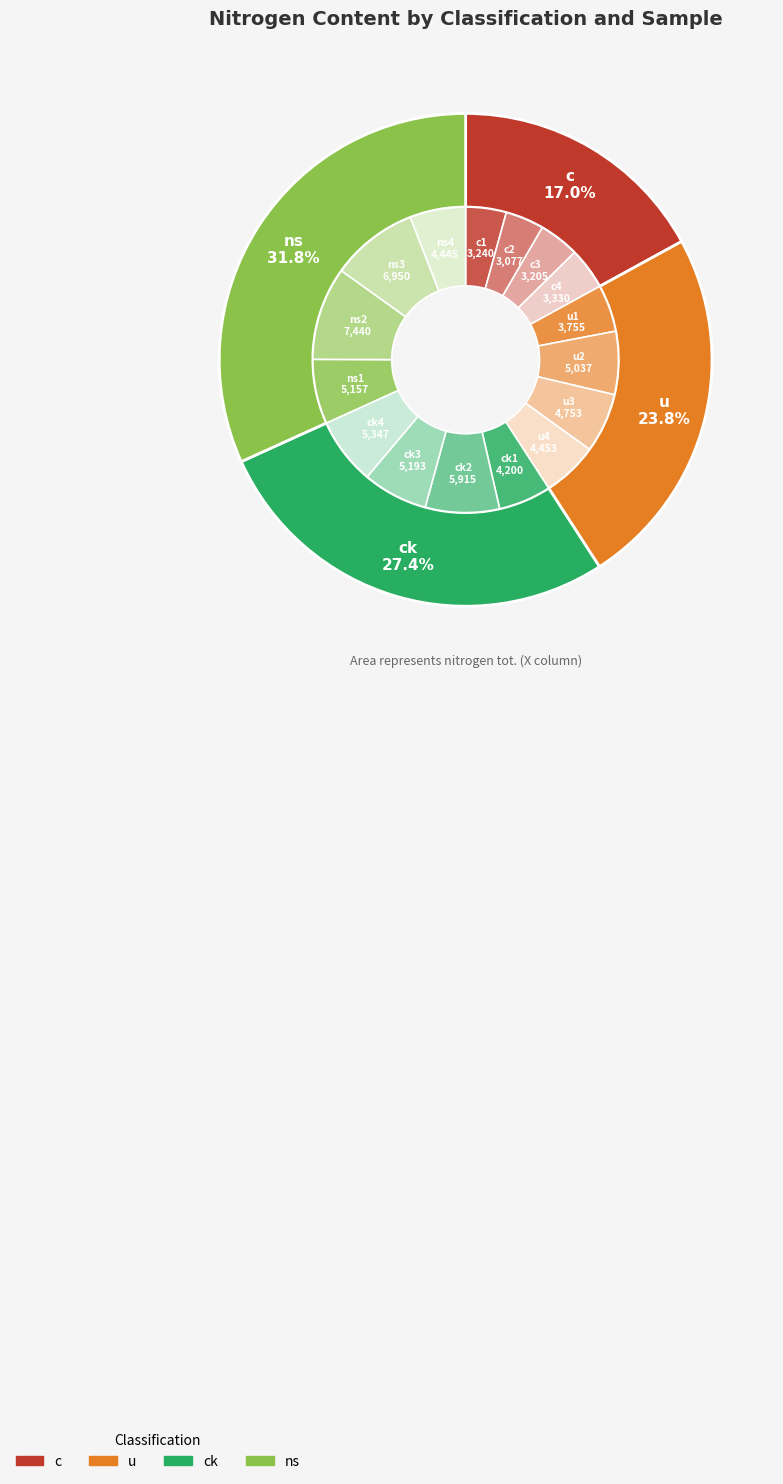

Is there a majority slice in this chart?

No